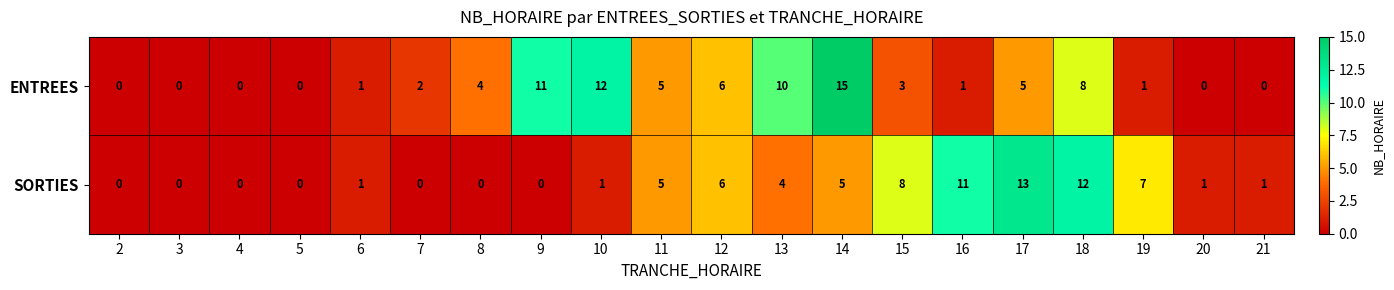

Which series has the largest range (max minus min)?

ENTREES